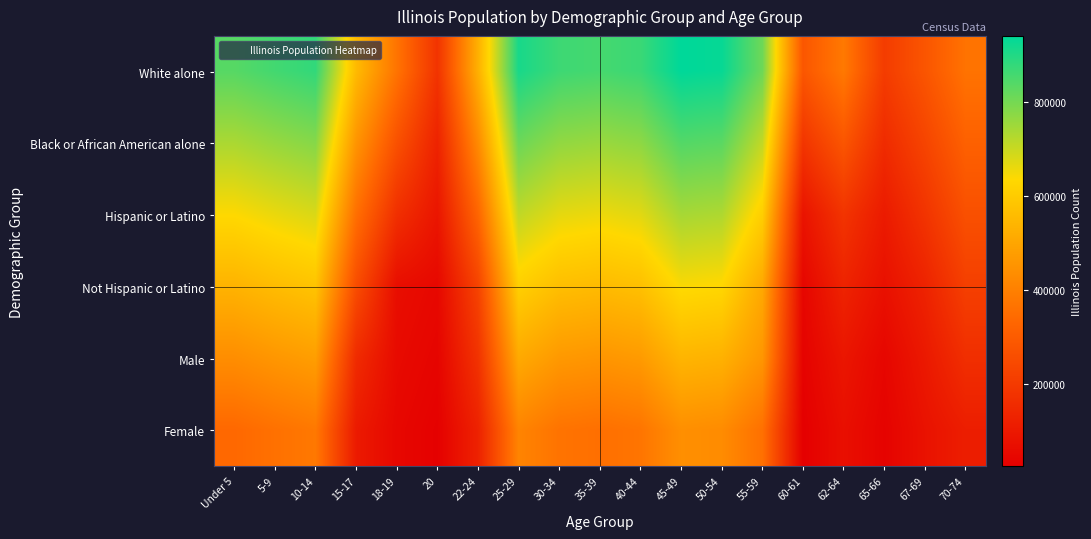

List the series in order of their overall mean, lowest first.

Female, Male, Not Hispanic or Latino, Hispanic or Latino, Black or African American alone, White alone